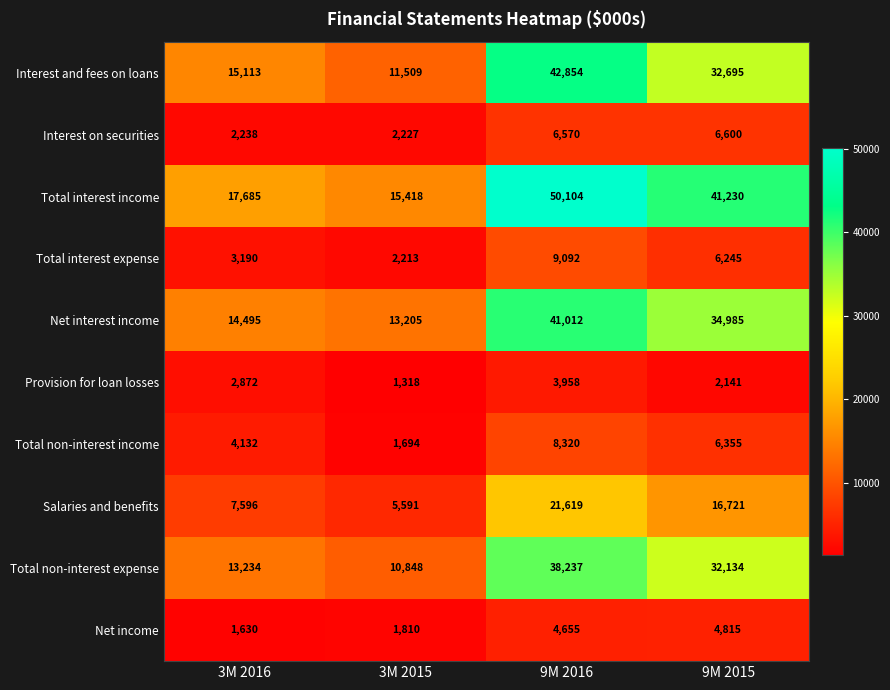

Which series has the widest spread of values?

Total interest income